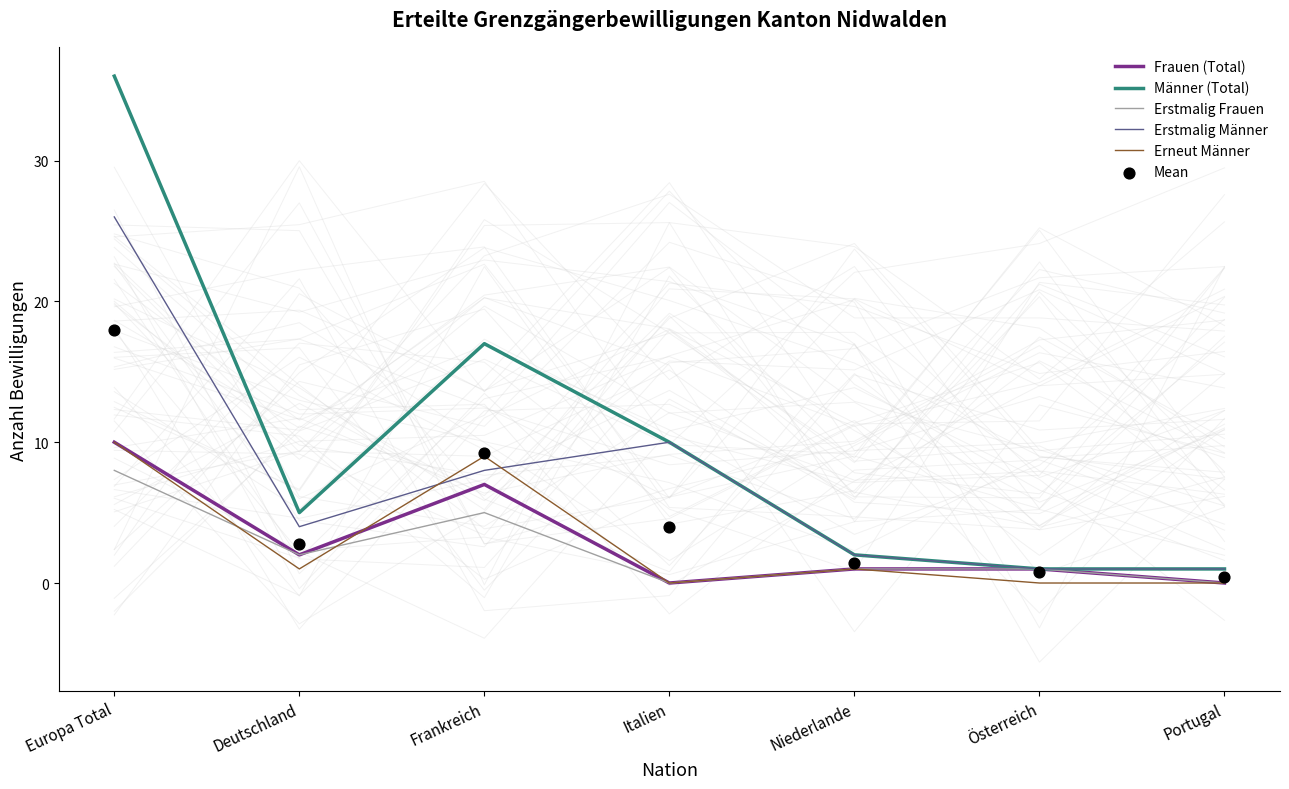

What are all the series names shown in the legend?

Frauen (Total), Männer (Total), Erstmalig Frauen, Erstmalig Männer, Erneut Männer, Mean